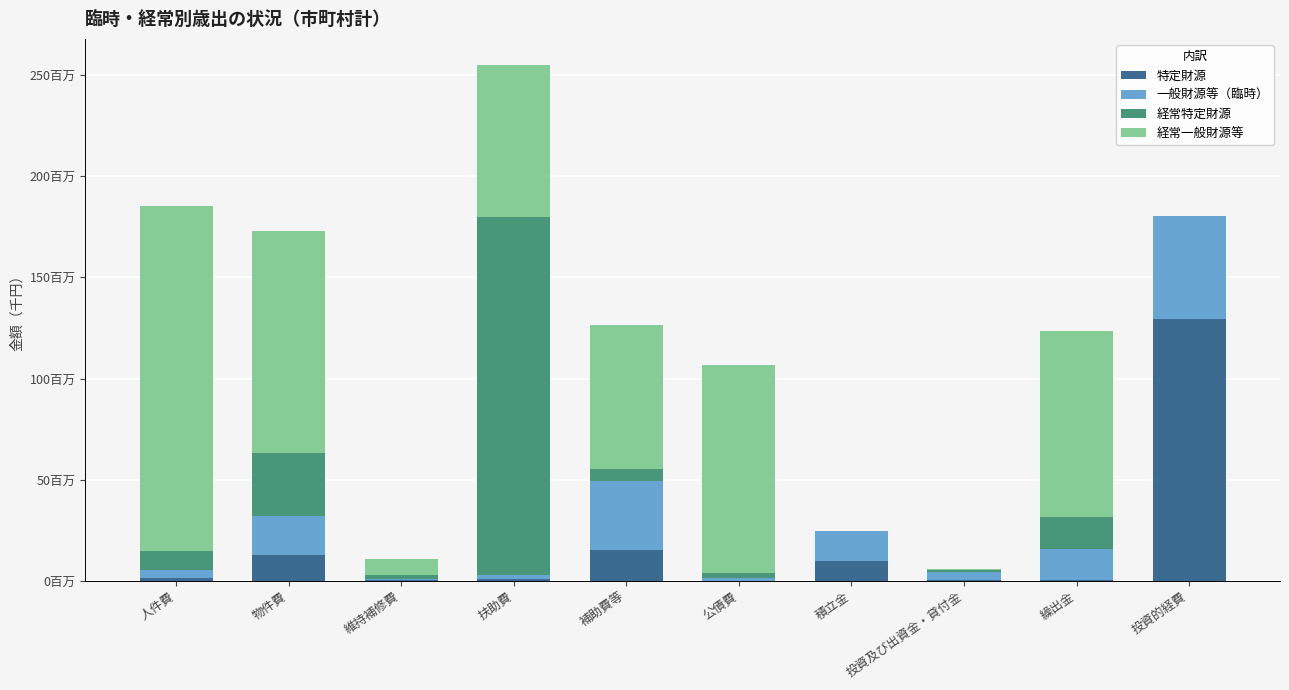

What value does the 経常特定財源 series have at 補助費等, to the nearest 50?

5883500